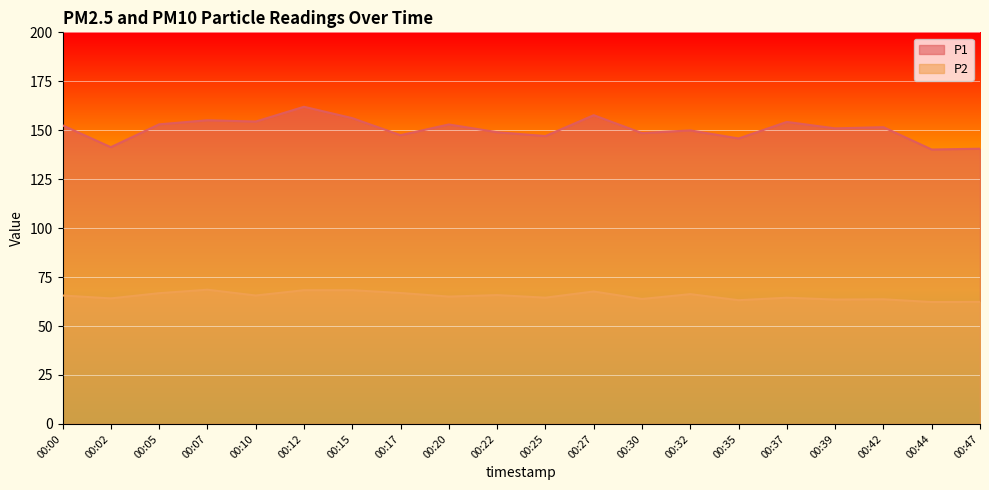

Reading left to right, transcribe all the data shown in this chart.

P1: 152.5	141.3	153.0	155.1	154.4	162.0	156.2	147.5	152.9	149.0	147.0	157.7	148.6	149.9	145.8	154.2	150.9	151.6	140.2	140.6
P2: 65.6	64.1	66.8	68.5	65.6	68.3	68.3	66.9	65.0	65.8	64.5	67.7	63.8	66.3	63.2	64.5	63.5	63.7	62.2	62.3